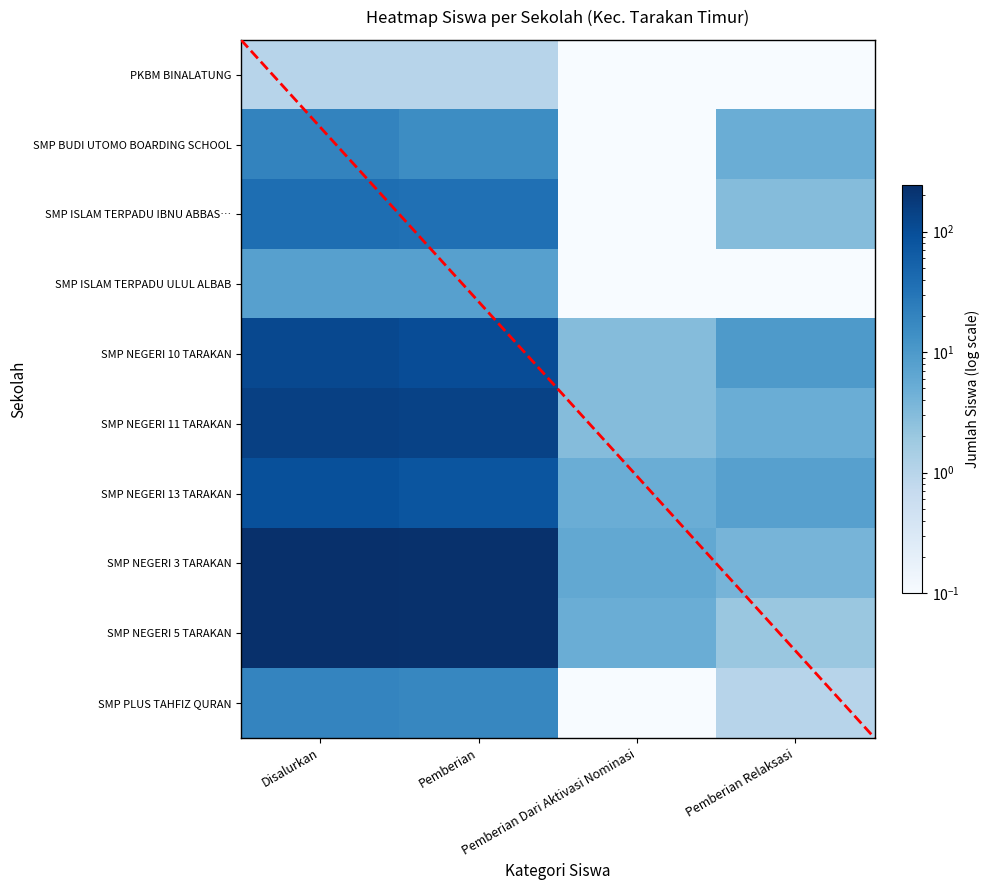

Which has a higher value, Pemberian Dari Aktivasi Nominasi or Pemberian?

Pemberian